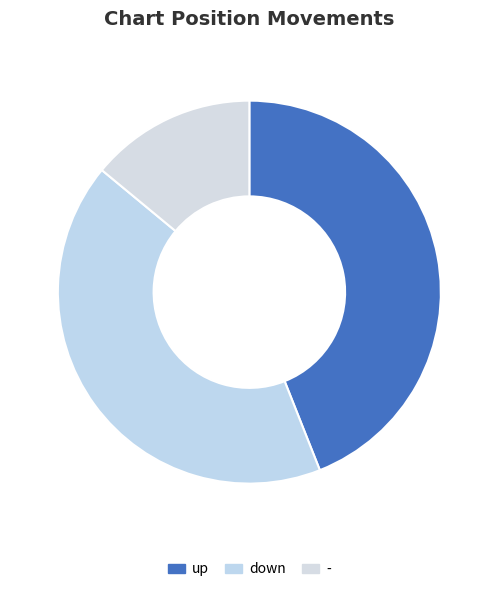

Rank the categories by value from lowest to highest.

-, down, up